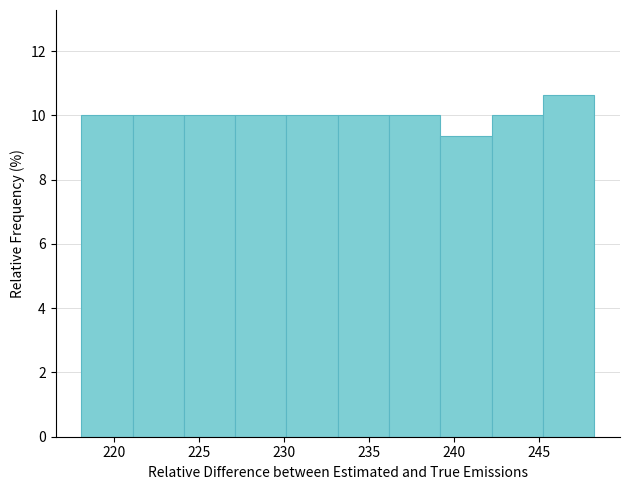

Over which range of the x-axis is the bar tallest?

245 to 248